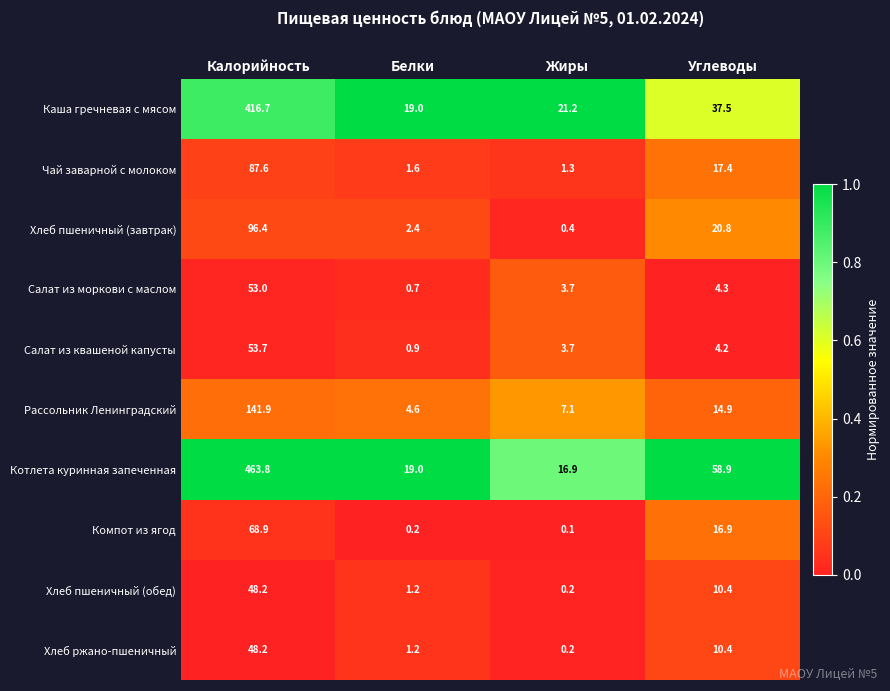

Which series has the largest range (max minus min)?

Котлета куринная запеченная